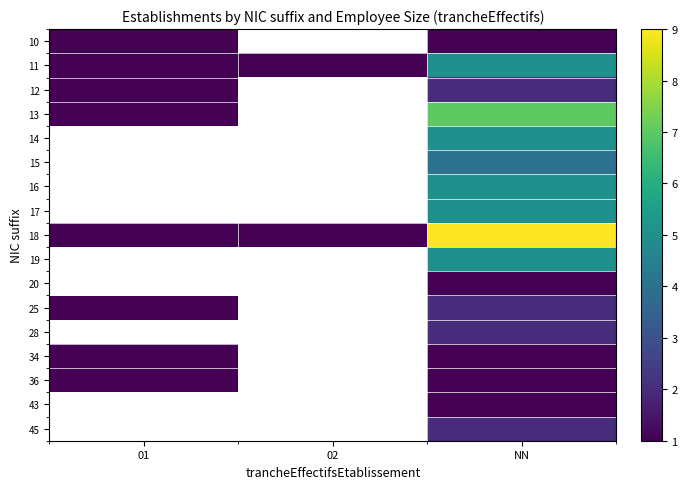

Where is 36 nearest to the value 1?

01